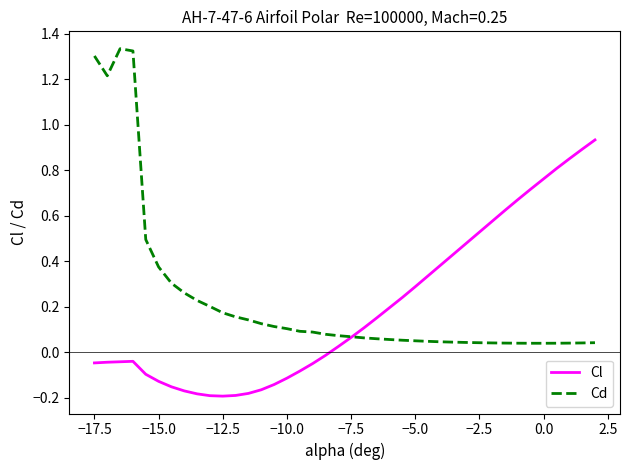

Which series has the largest range (max minus min)?

Cd